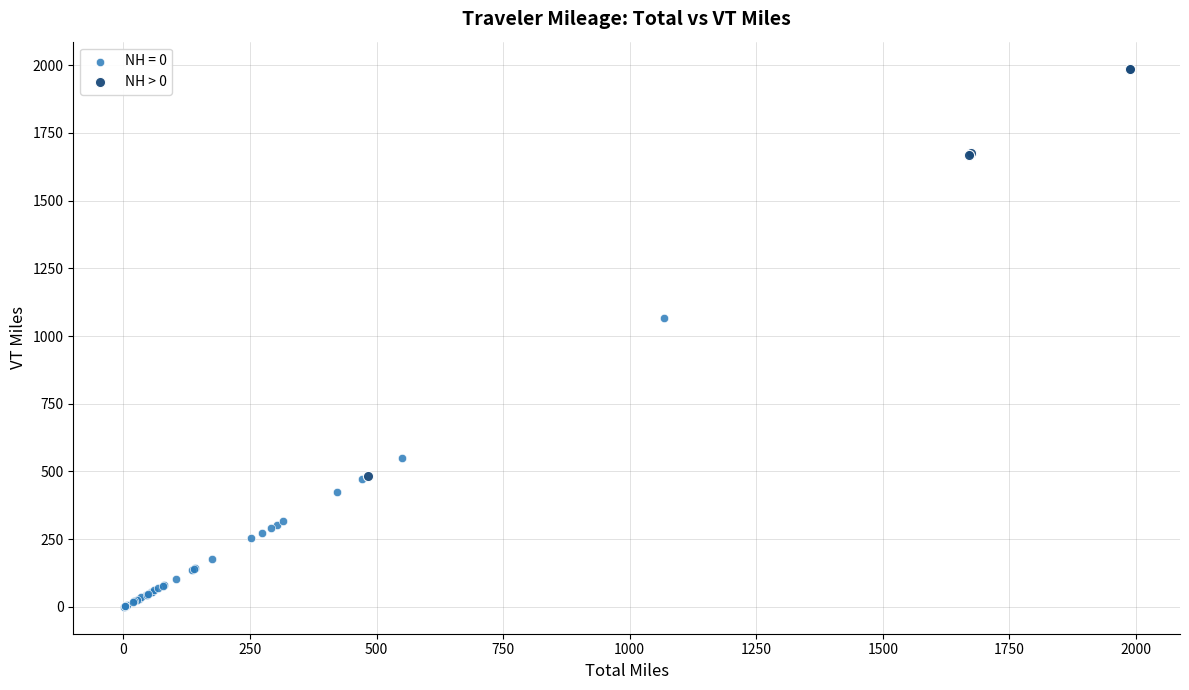

Which series contains the highest Y value?

NH > 0